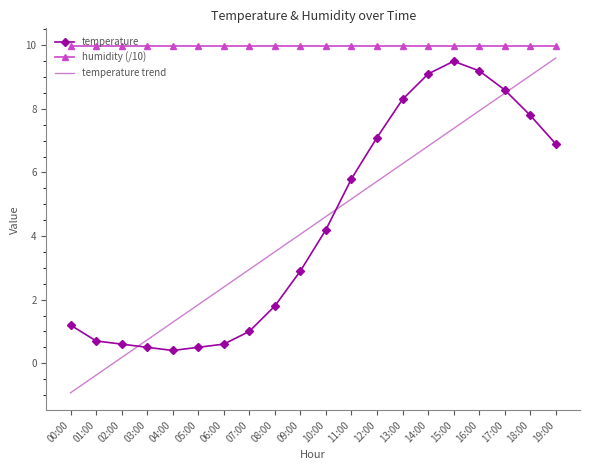

At which category does temperature reach its first local valley?

04:00